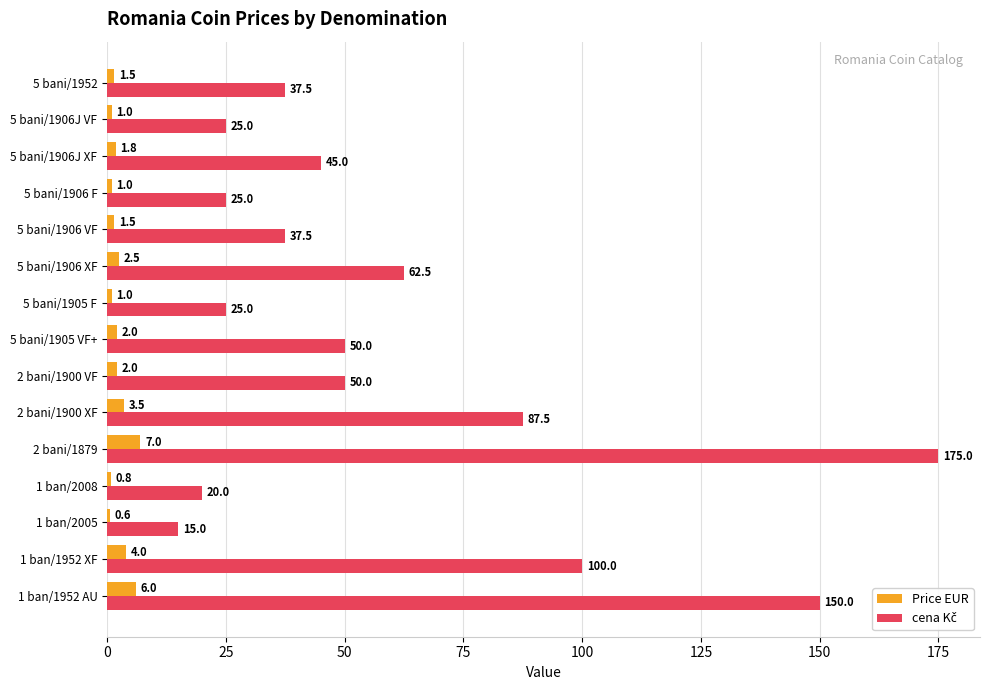

What is the sum of the Price EUR values at 5 bani/1906 F and 5 bani/1905 F?

2.0